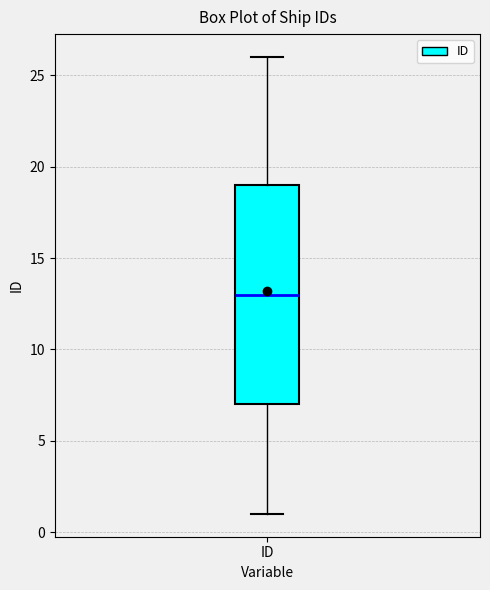

Read this box plot against the y-axis: the position of the median line, the range covered by the box, and the ends of both whiskers. The values are not printed on the chart, so give them approximately, as read against the axis.

median 13, box 7 to 19, whiskers 1 to 26